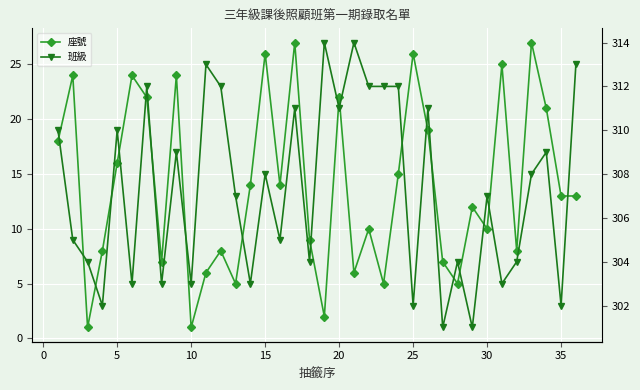

How many categories are shown in the chart?

36